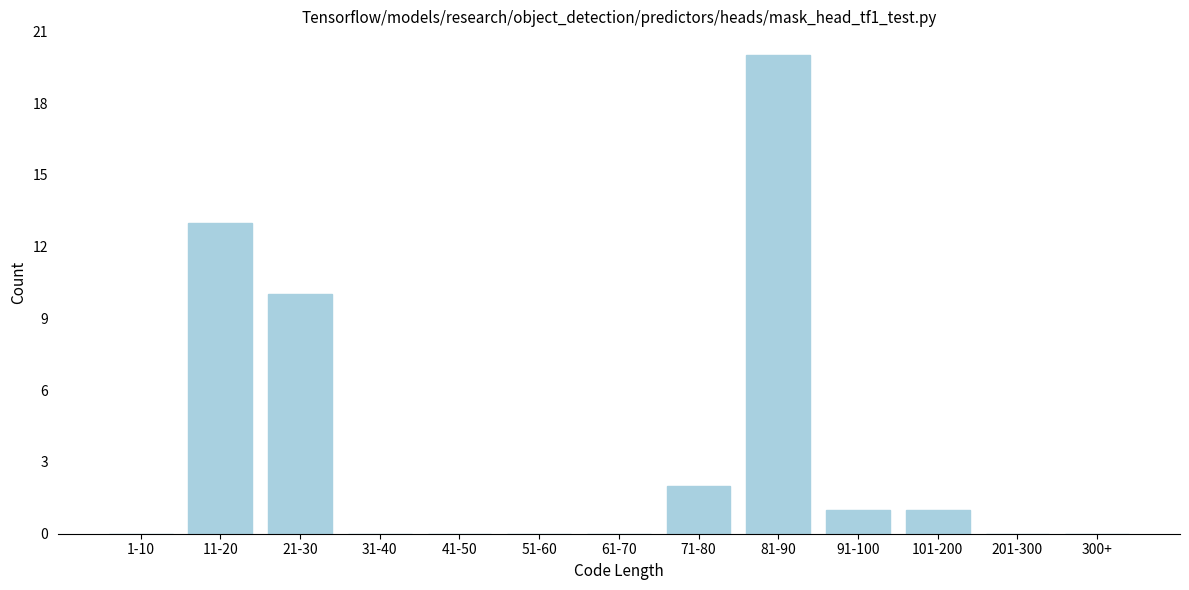

Reading left to right, list all the values displayed in this chart.

1-10=0	11-20=13	21-30=10	31-40=0	41-50=0	51-60=0	61-70=0	71-80=2	81-90=20	91-100=1	101-200=1	201-300=0	300+=0